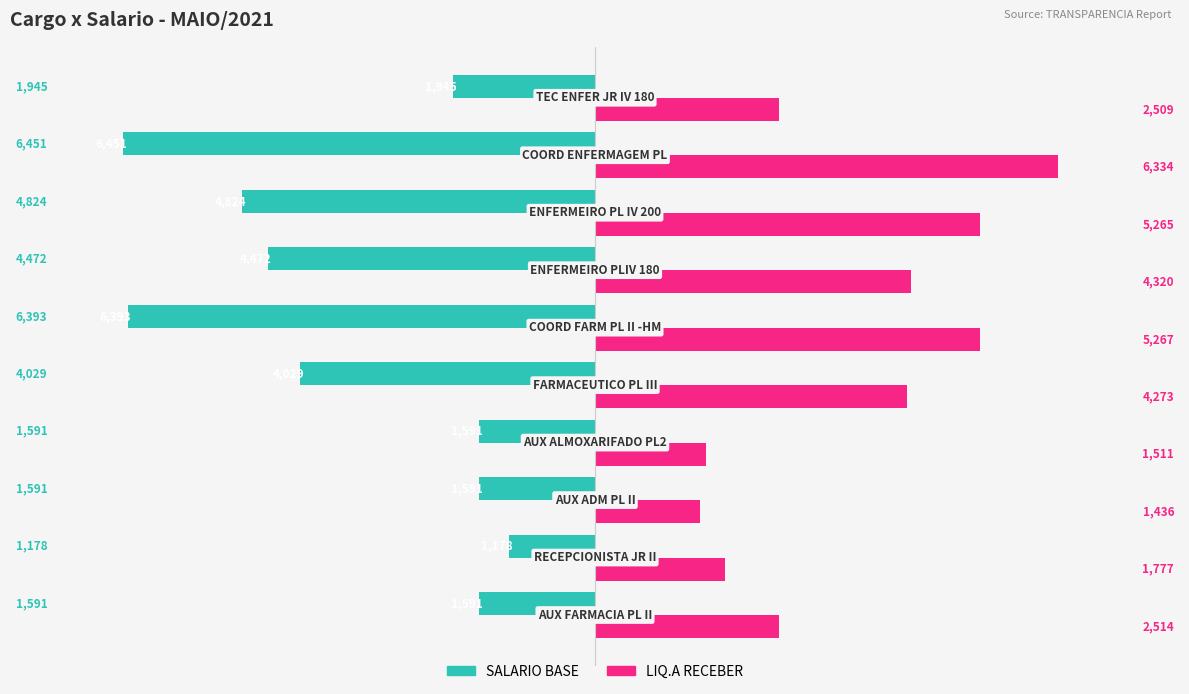

What are all the series names shown in the legend?

SALARIO BASE, LIQ.A RECEBER